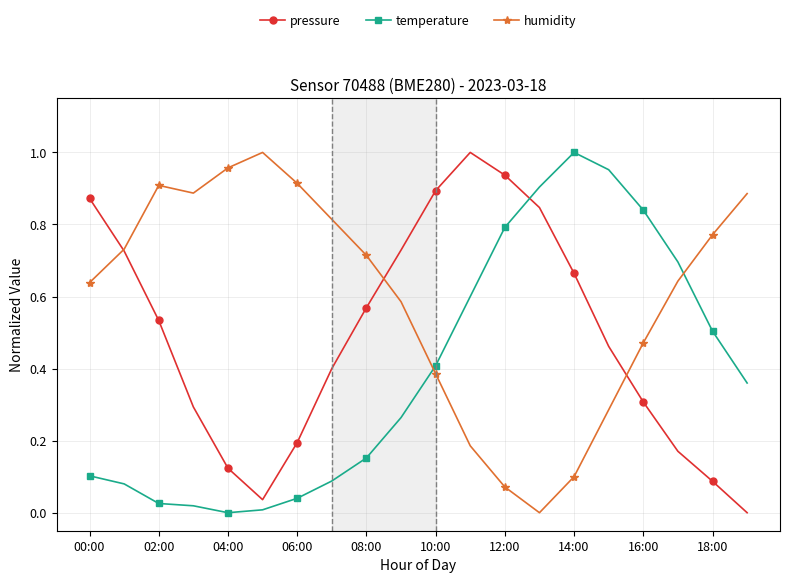

How many interior local peaks does the pressure series have?

1